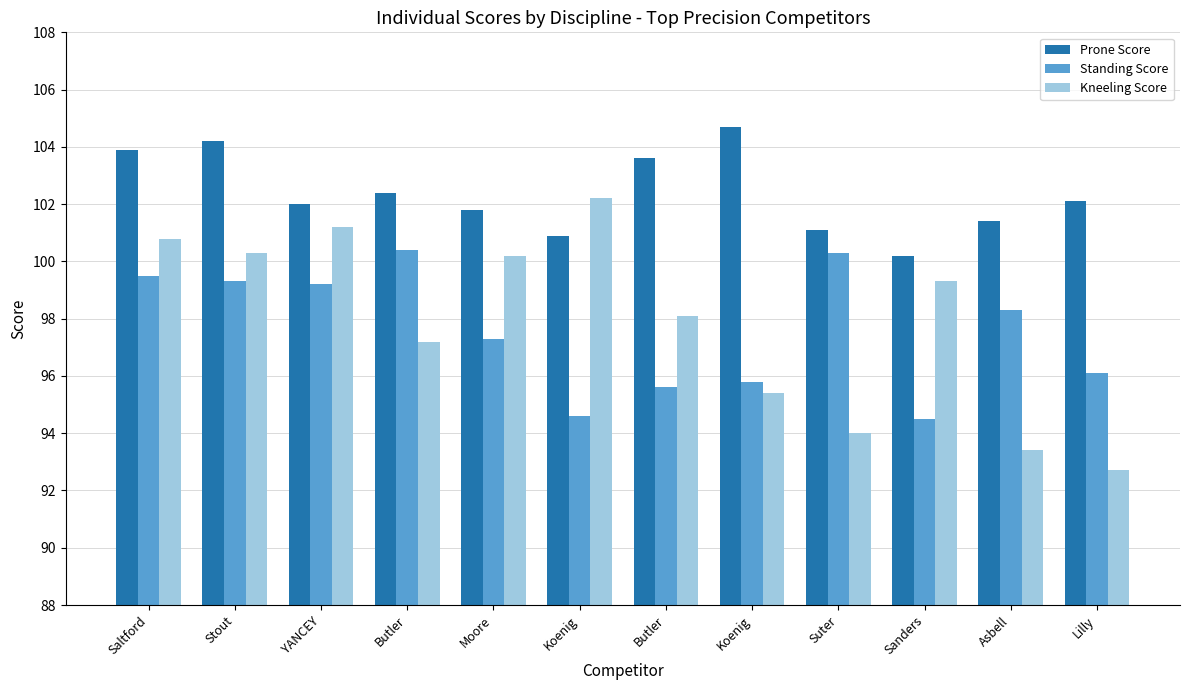

How many data points in Kneeling Score are above 99?

6